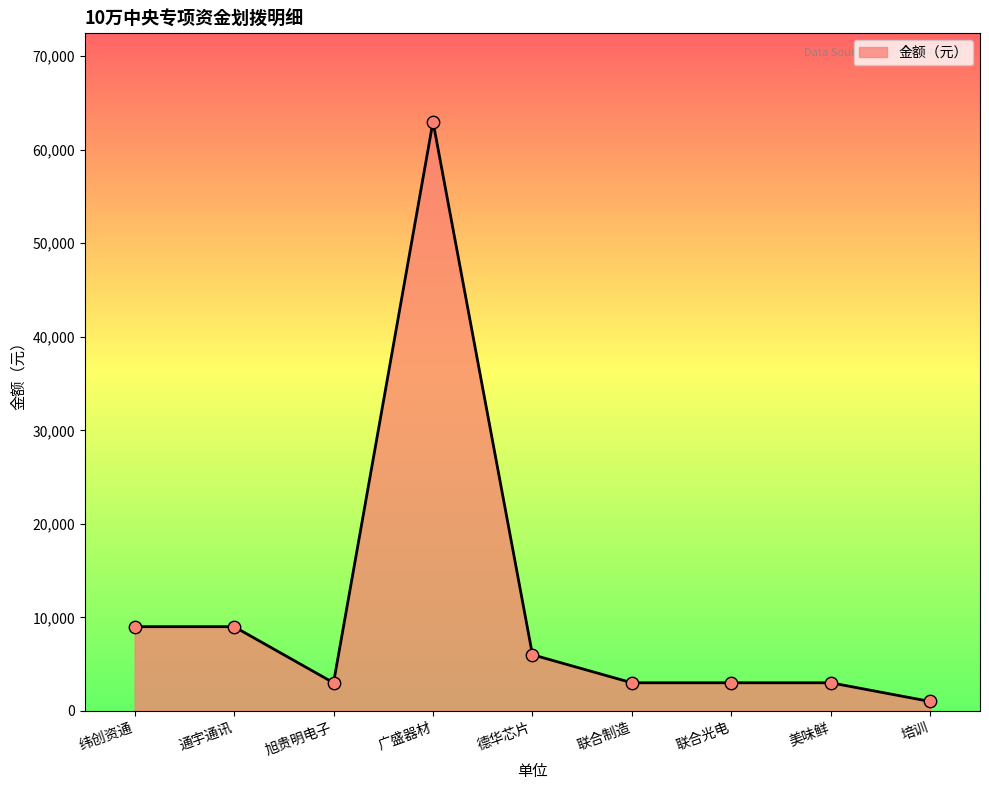

What is the change in value from 纬创资通 to 联合制造?

-6000